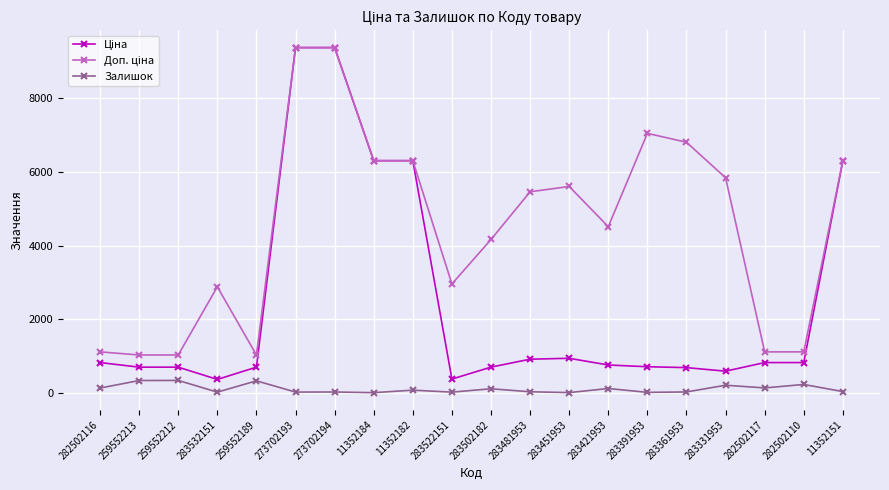

What is the maximum value shown in the chart?

9384.0